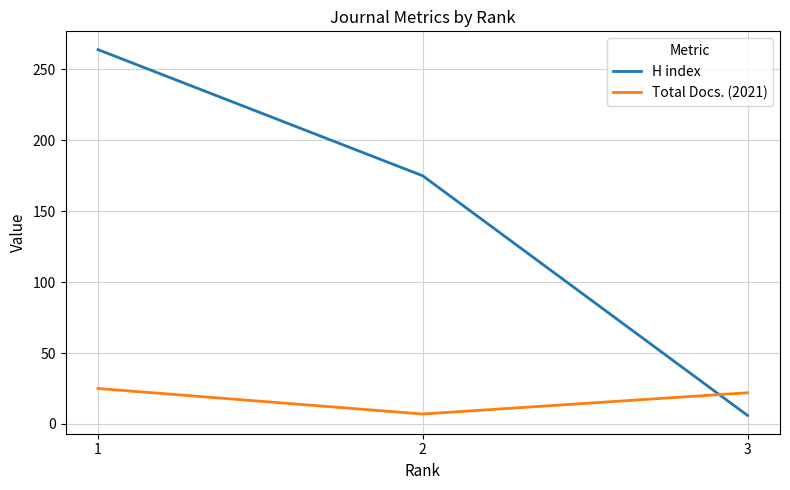

At 1, list the series in order from largest to smallest.

H index, Total Docs. (2021)